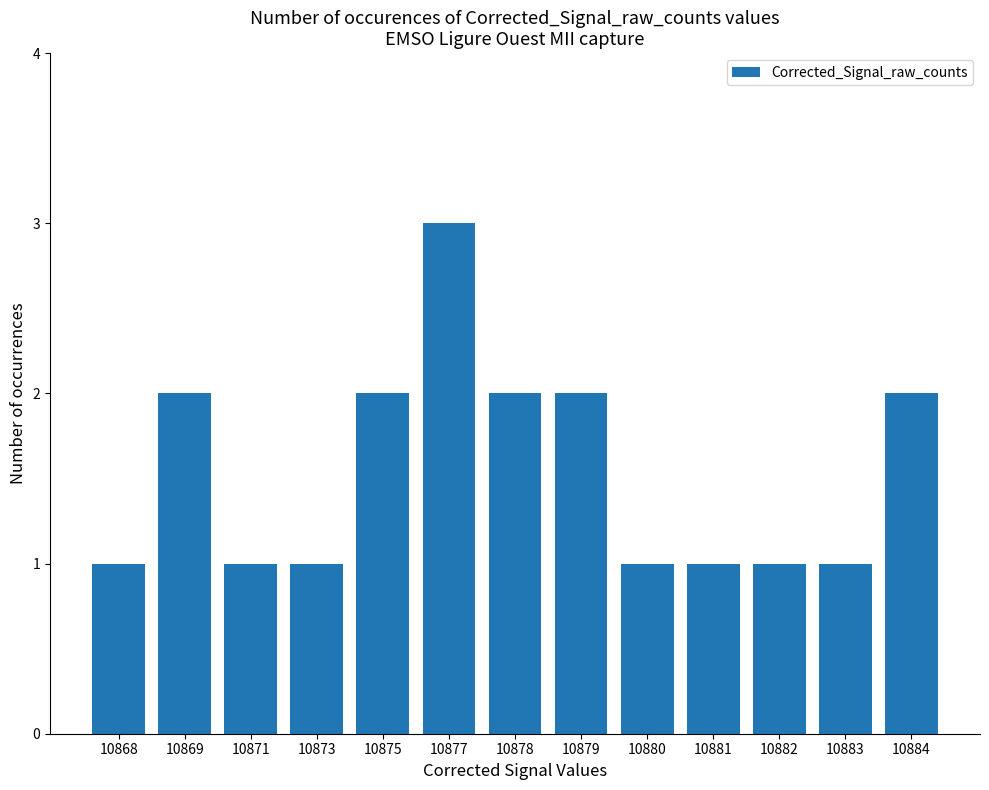

What is the difference between the maximum and minimum values?

2